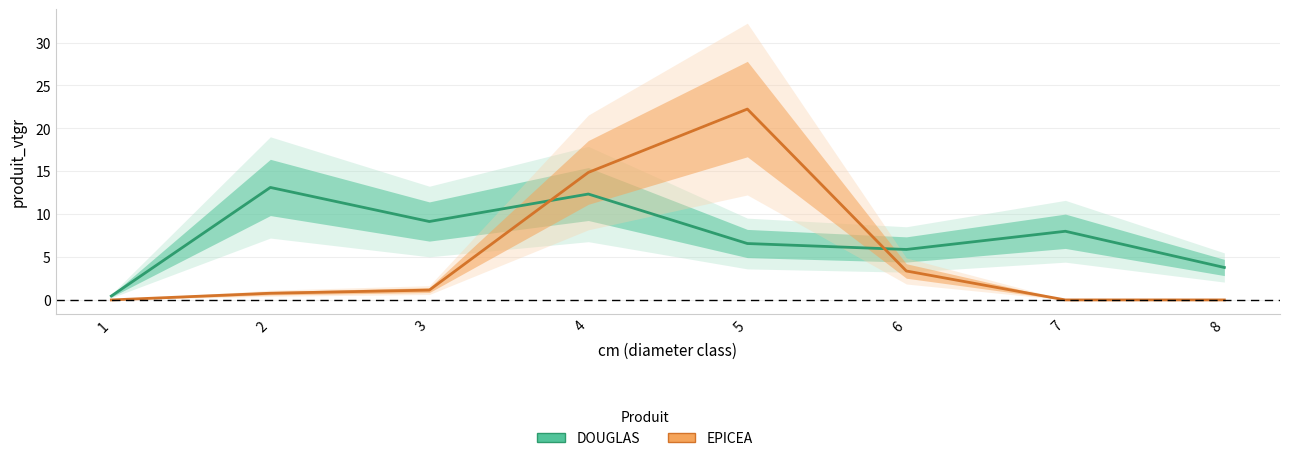

At how many categories does at least one series exceed 21?

1